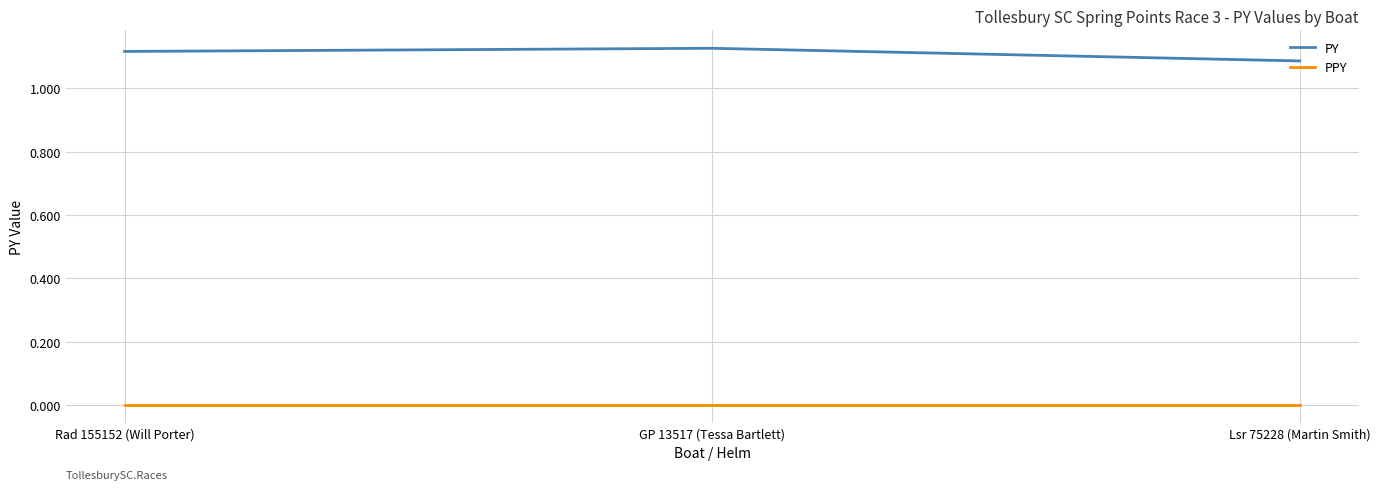

Which series has the largest total across all categories?

PY